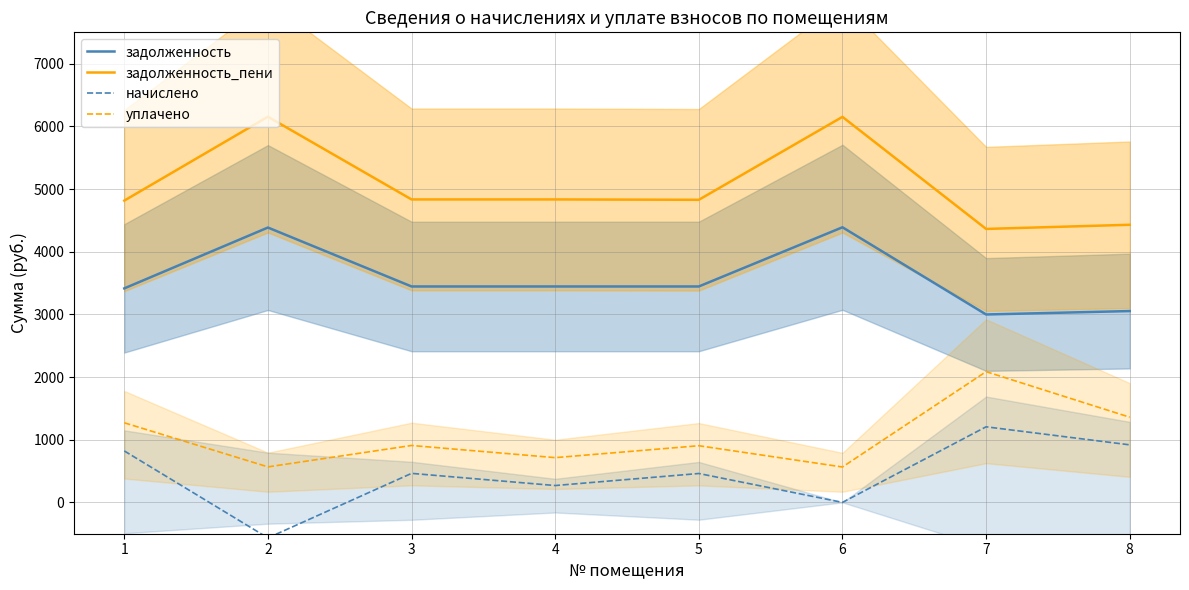

What is the difference between the задолженность_пени values at 5 and 6?

1323.3